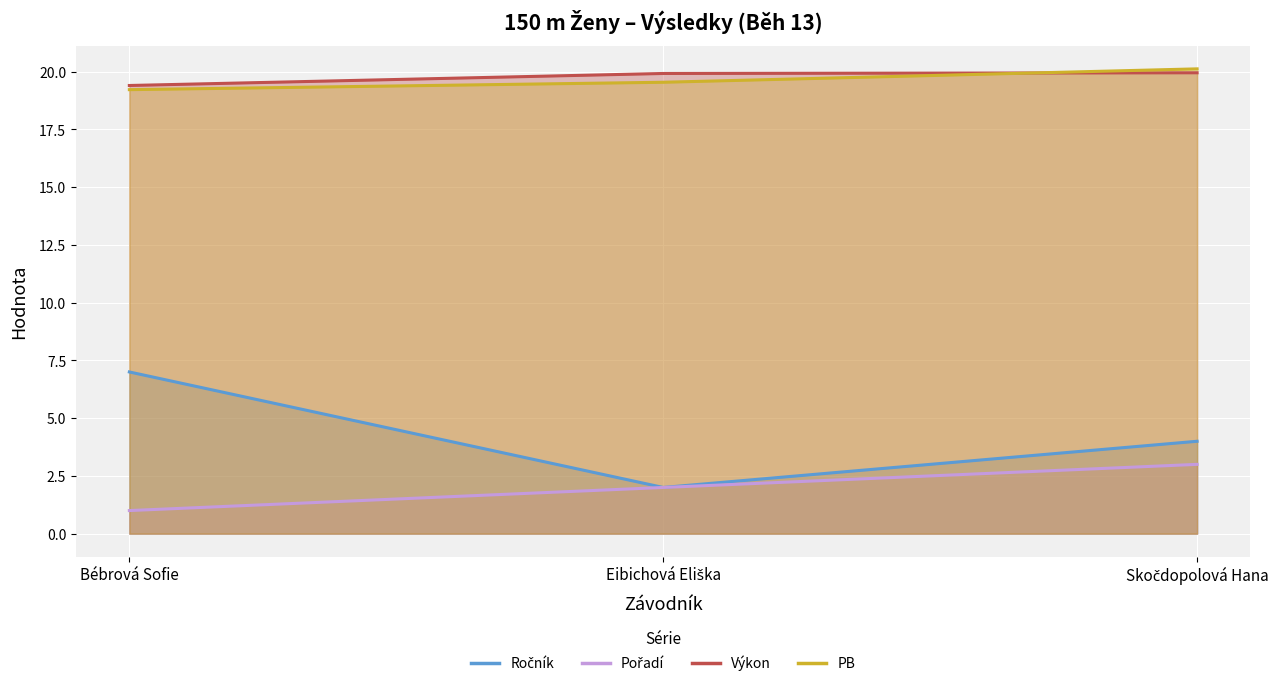

What is the smallest value displayed?

1.0